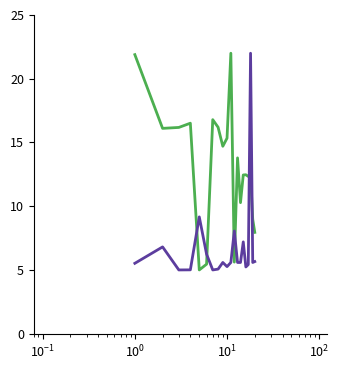

What is the minimum value shown in the chart?

5.0